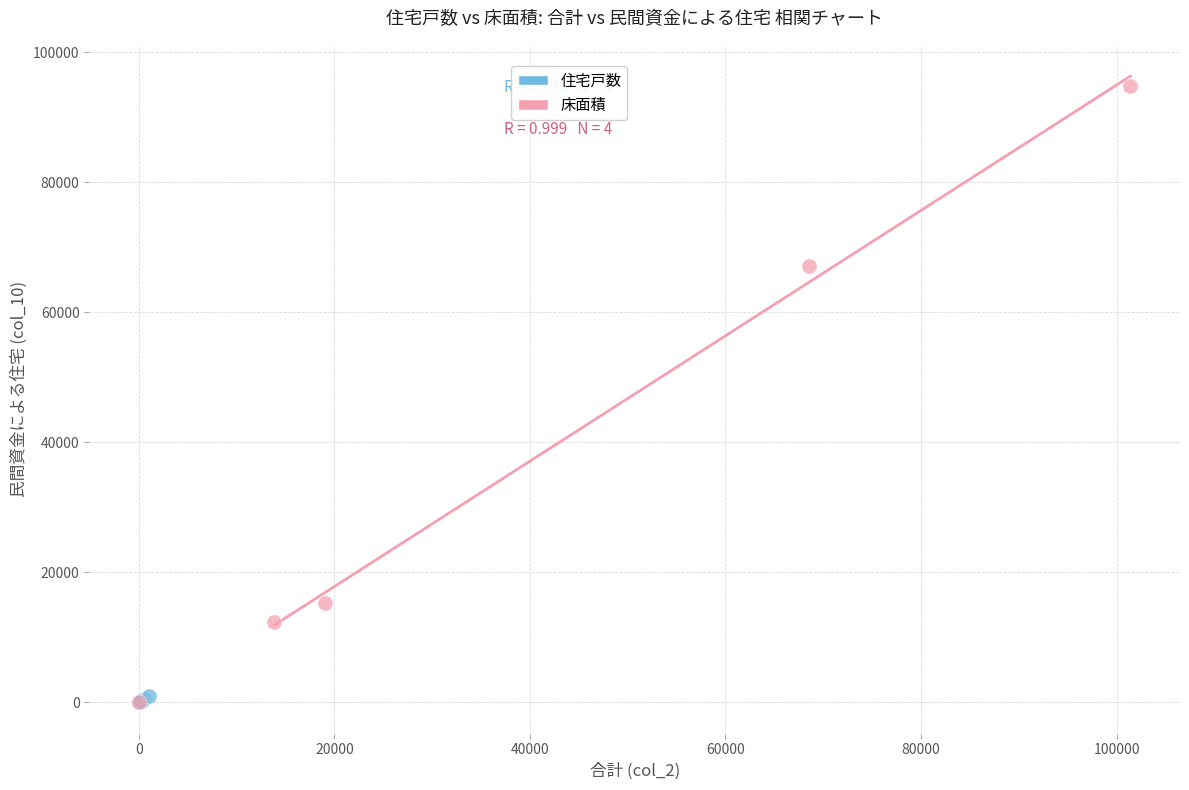

Which series has the widest spread of Y values?

床面積